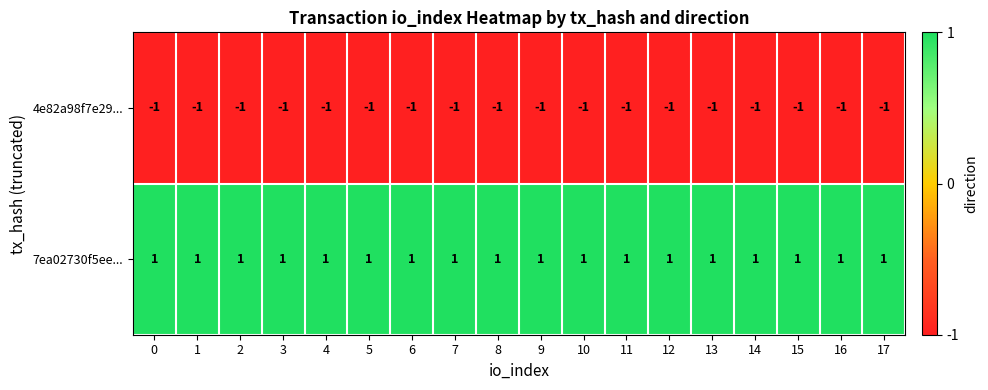

Rank the series at 2 from highest to lowest value.

7ea02730f5ee..., 4e82a98f7e29...